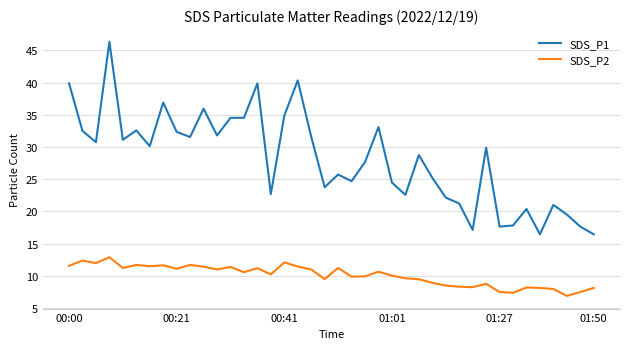

What is the difference between the maximum and minimum values in the SDS_P1 series?

29.9